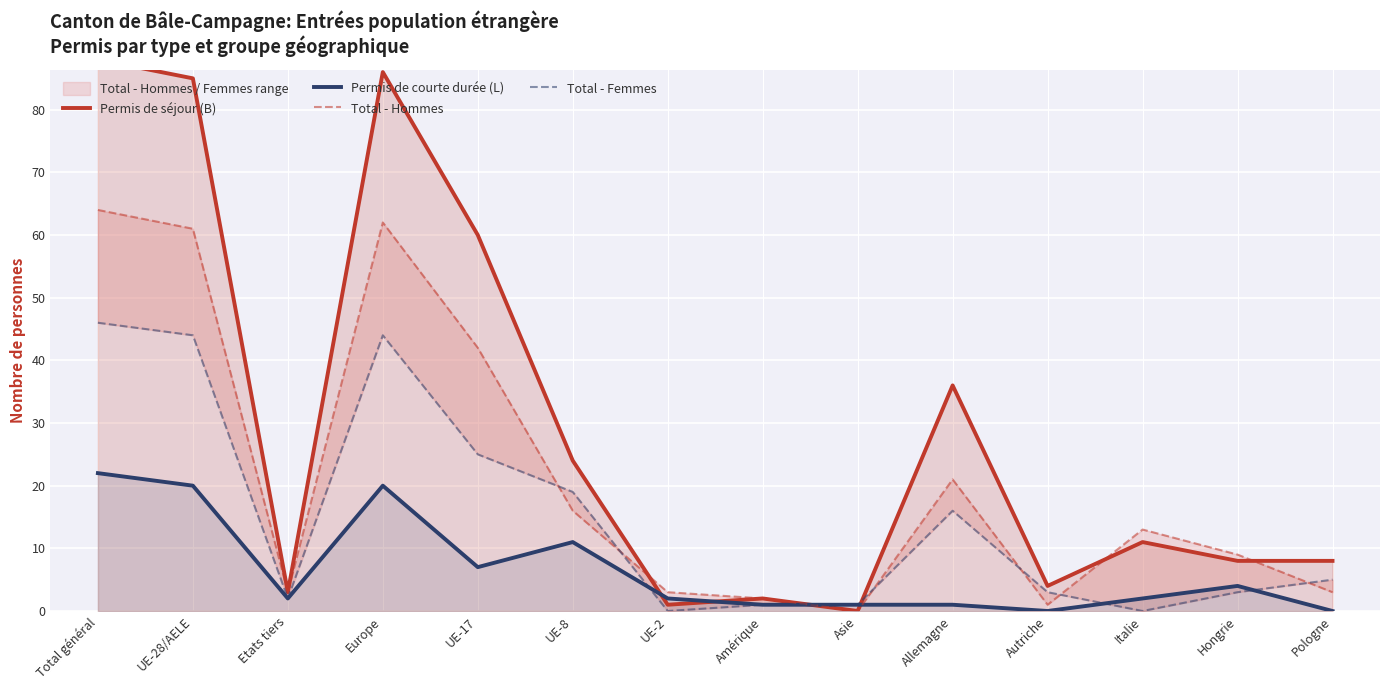

How many positive values does the Permis de courte durée (L) series have?

12